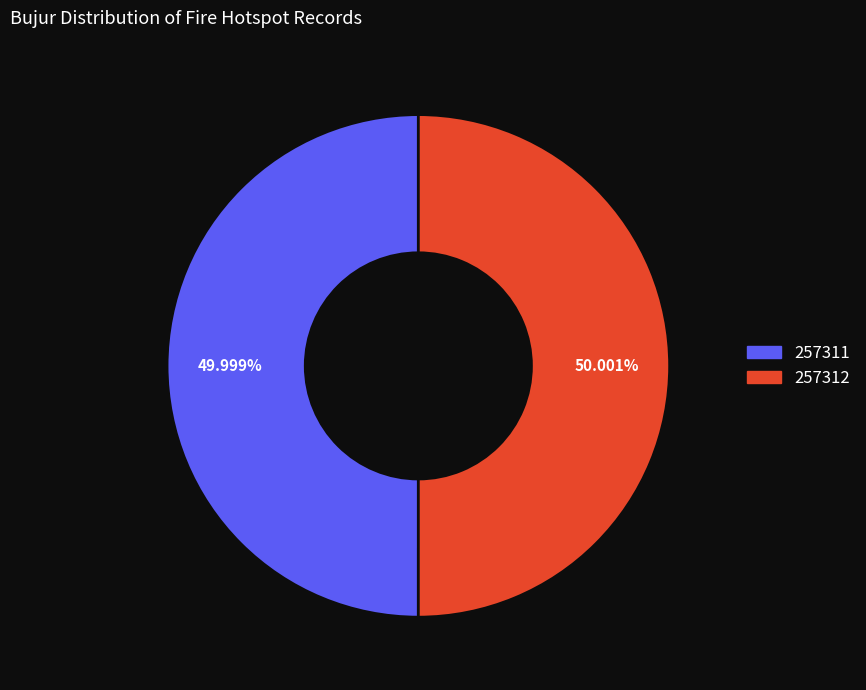

To the nearest percent, what is the average slice percentage?

50%